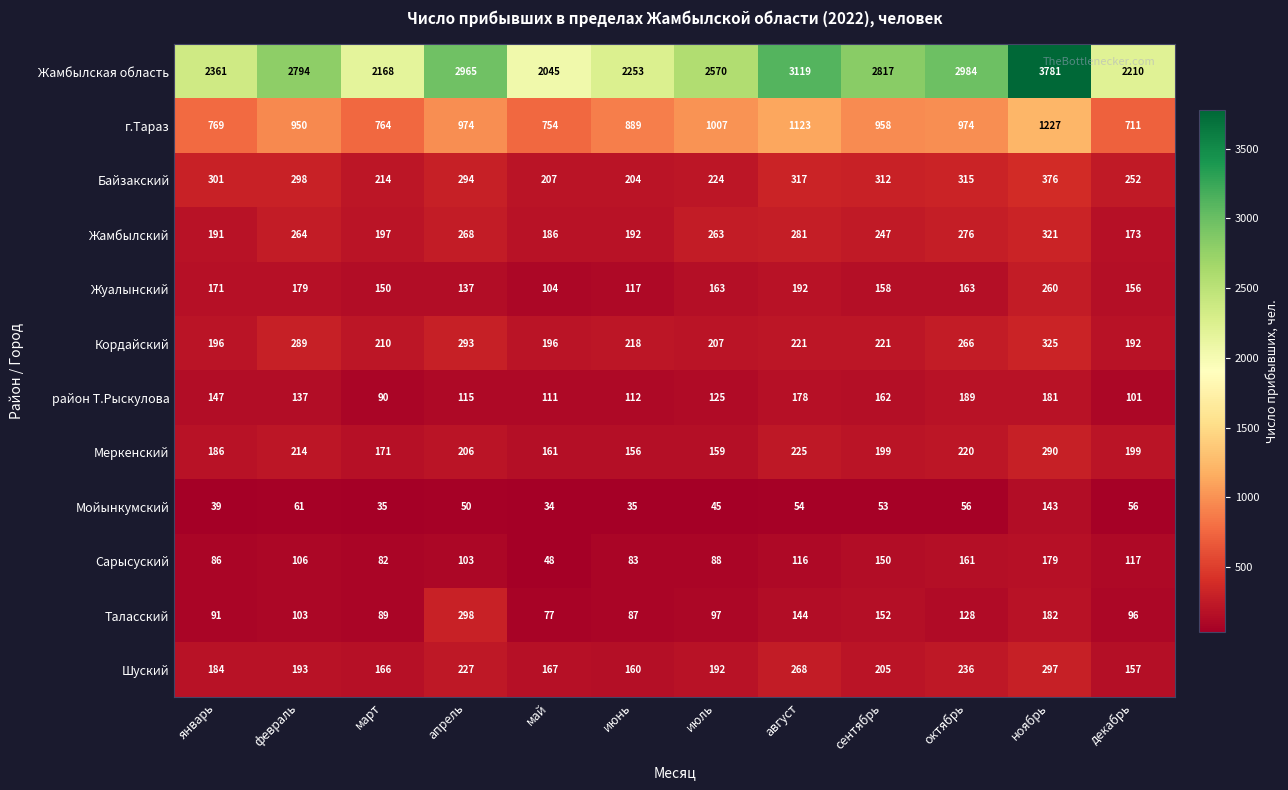

Is it true that Жуалынский equals 36 at апрель?

False